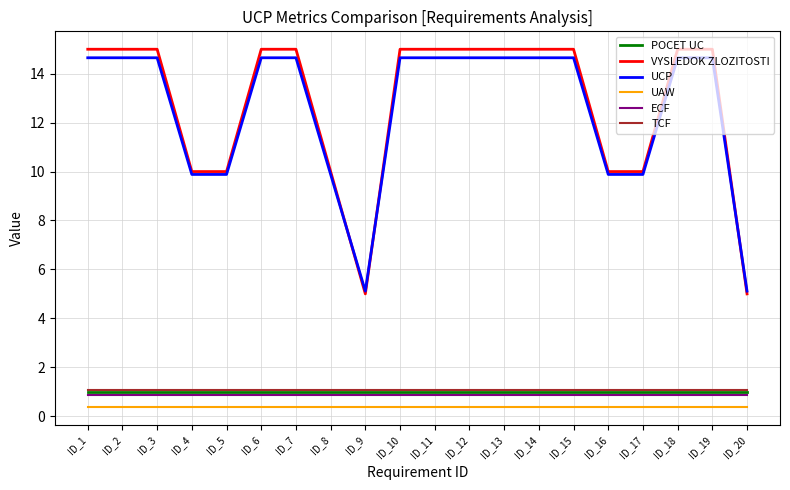

True or false: ECF and UAW cross at least once.

False